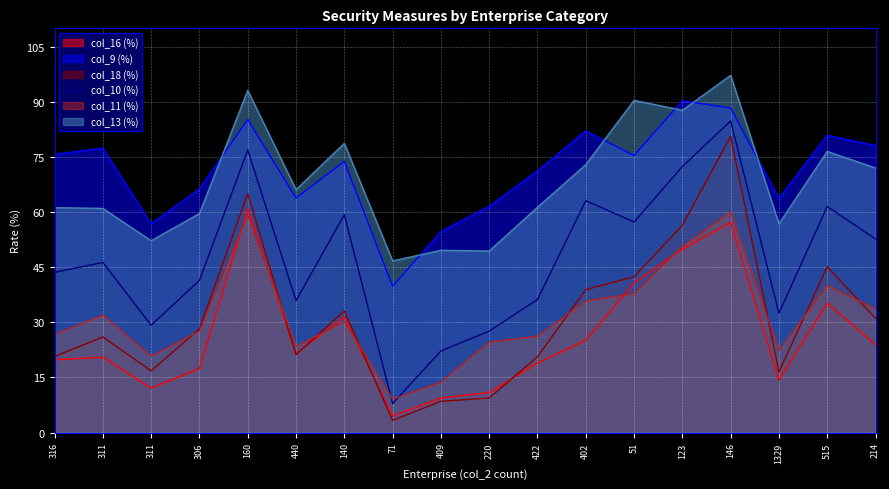

Between 316 and 311, which is larger?

316